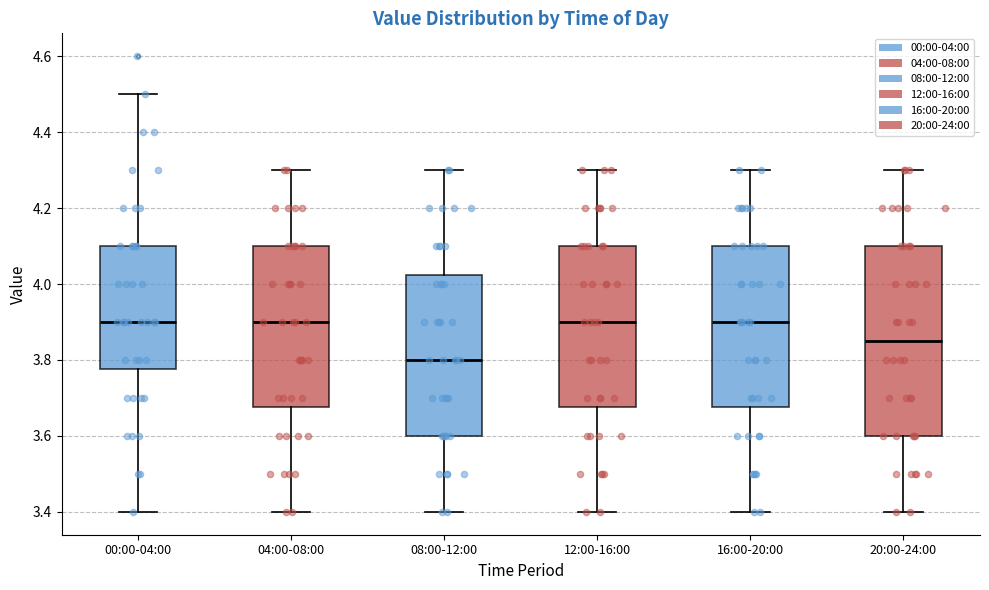

Reading left to right, transcribe this box plot: for each box, give where its median line is, the range the box spans, and where its two whiskers end, as read against the y-axis. The values are not printed on the chart, so give them approximately, as read against the axis.

00:00-04:00: median 3.90, box 3.78 to 4.10, whiskers 3.40 to 4.50
04:00-08:00: median 3.90, box 3.68 to 4.10, whiskers 3.40 to 4.30
08:00-12:00: median 3.80, box 3.60 to 4.02, whiskers 3.40 to 4.30
12:00-16:00: median 3.90, box 3.68 to 4.10, whiskers 3.40 to 4.30
16:00-20:00: median 3.90, box 3.68 to 4.10, whiskers 3.40 to 4.30
20:00-24:00: median 3.86, box 3.60 to 4.10, whiskers 3.40 to 4.30